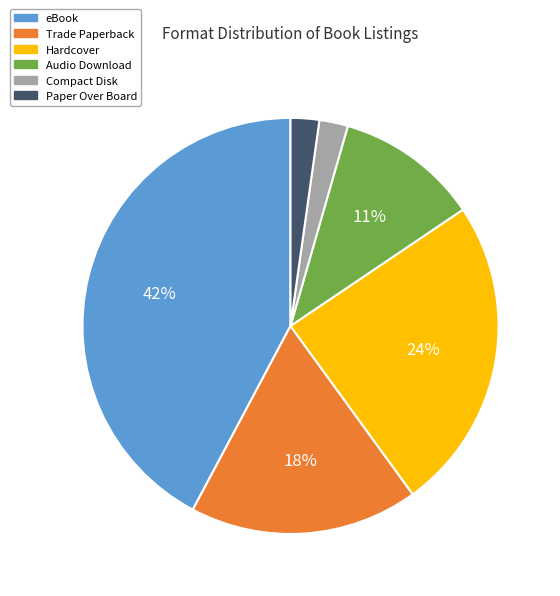

To the nearest percent, what is the difference between the largest and smallest slice percentages?

40%